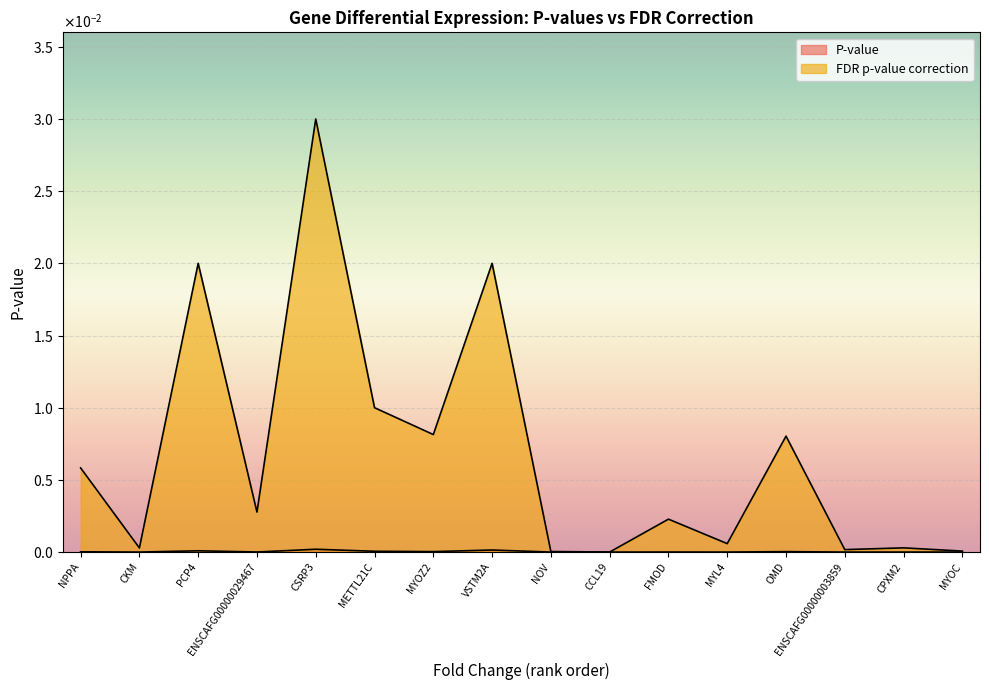

True or false: P-value has a value of 0.0 at MYOC.

False